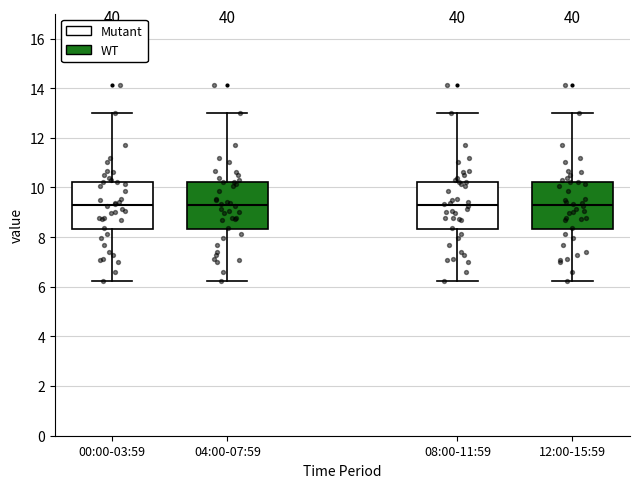

Reading left to right, read every box against the y-axis: the position of its median line, the range the box covers, and the ends of its whiskers. The values are not printed on the chart, so give them approximately, as read against the axis.

00:00-03:59: median 9.2, box 8.4 to 10.2, whiskers 6.2 to 13.0
04:00-07:59: median 9.2, box 8.4 to 10.2, whiskers 6.2 to 13.0
08:00-11:59: median 9.2, box 8.4 to 10.2, whiskers 6.2 to 13.0
12:00-15:59: median 9.2, box 8.4 to 10.2, whiskers 6.2 to 13.0